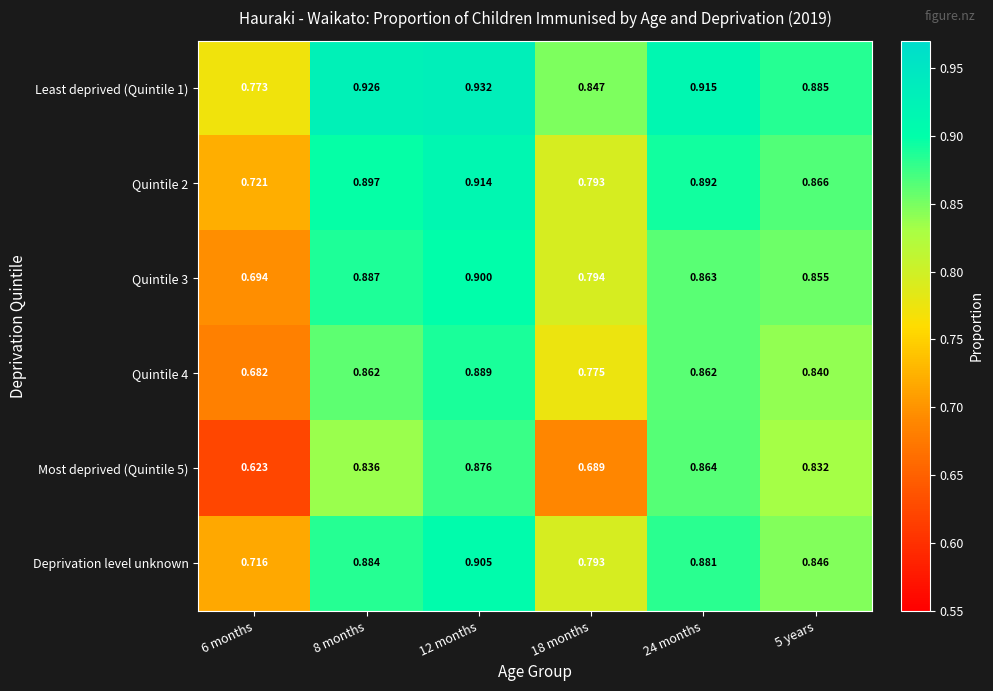

Is the value of Quintile 2 at 6 months greater than the value of Deprivation level unknown at 24 months?

No